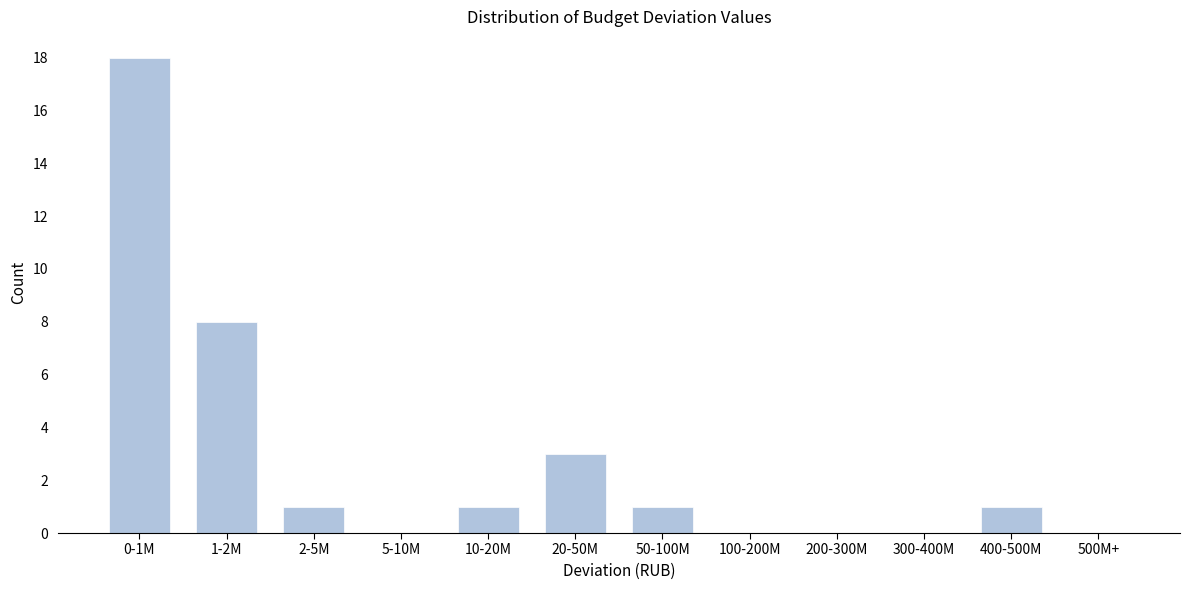

Reading left to right, what are all the values shown in this chart?

0-1M=18	1-2M=8	2-5M=1	5-10M=0	10-20M=1	20-50M=3	50-100M=1	100-200M=0	200-300M=0	300-400M=0	400-500M=1	500M+=0